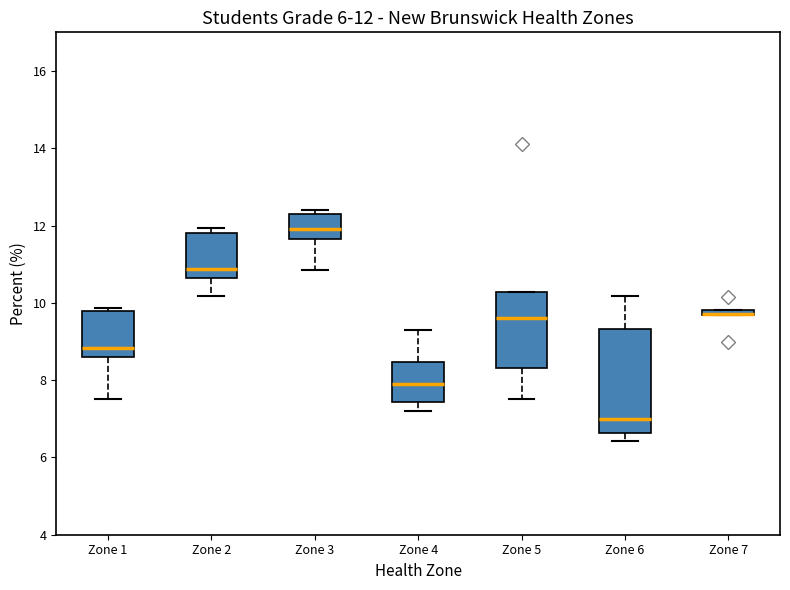

Comparing the boxes themselves (not the whiskers), which one is the tallest?

Zone 6